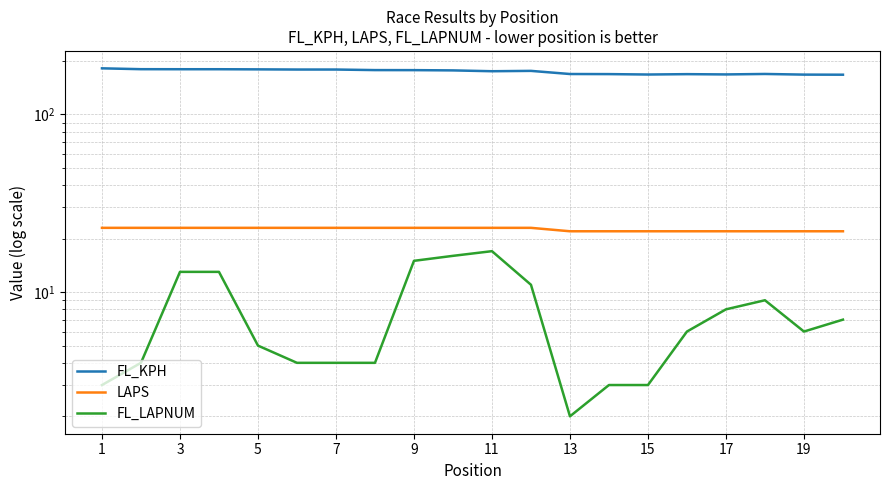

True or false: FL_LAPNUM and LAPS intersect in this chart.

False